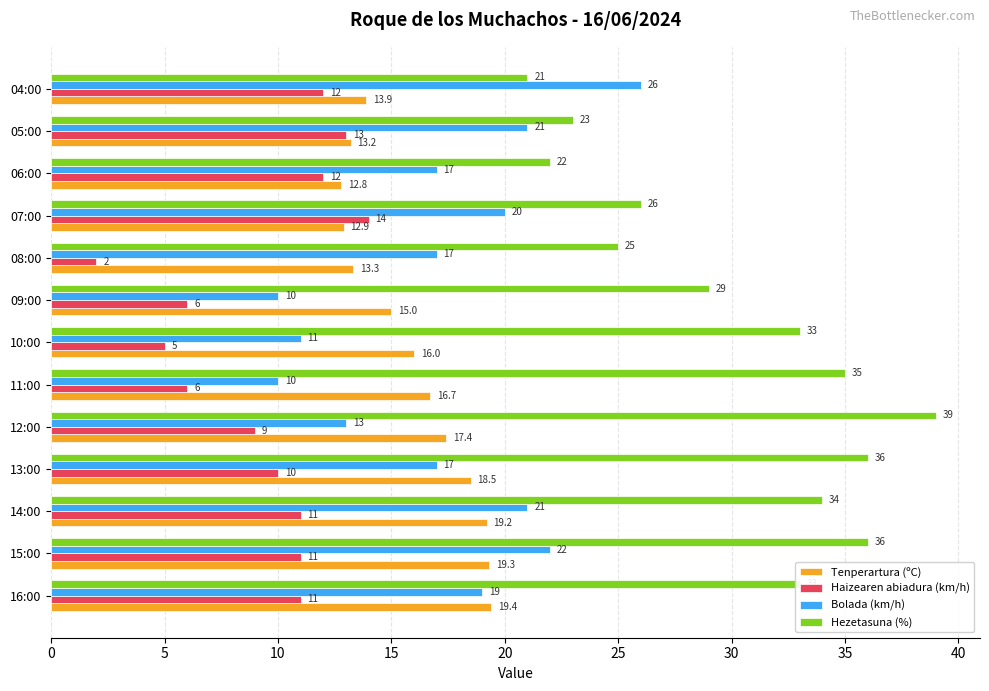

What is the approximate value of Tenperartura (ºC) at 13:00?

18.5